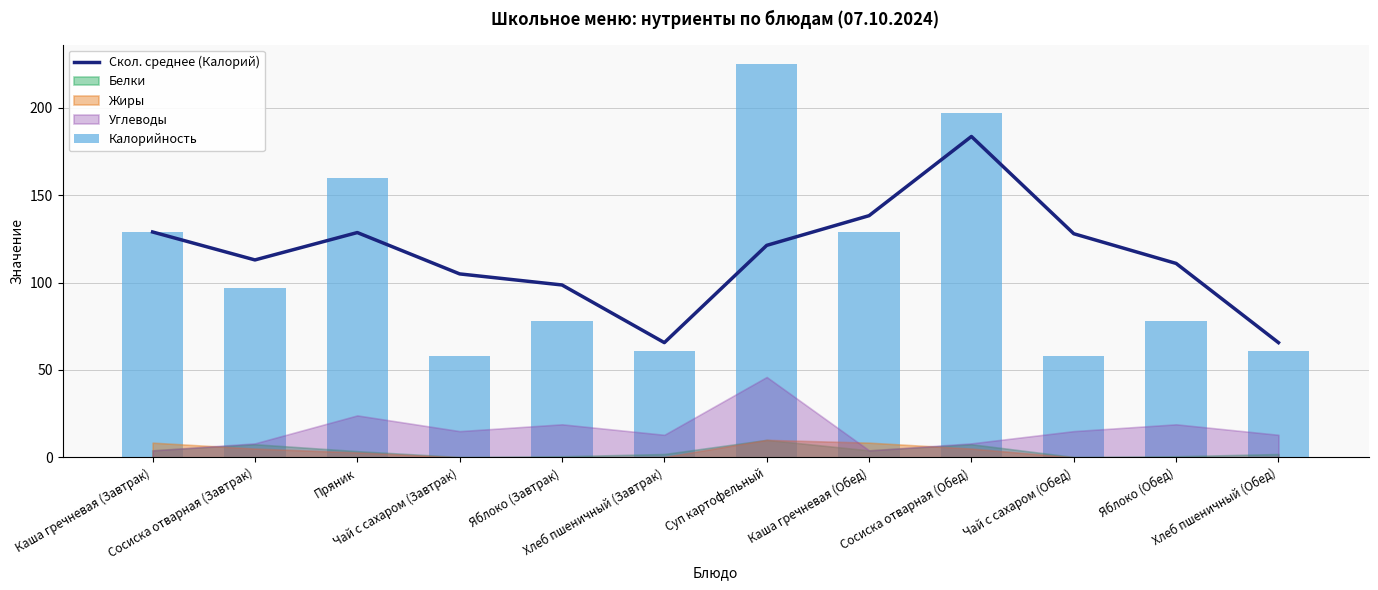

What value does the Скол. среднее (Калорий) series have at Чай с сахаром (Завтрак)?

105.0